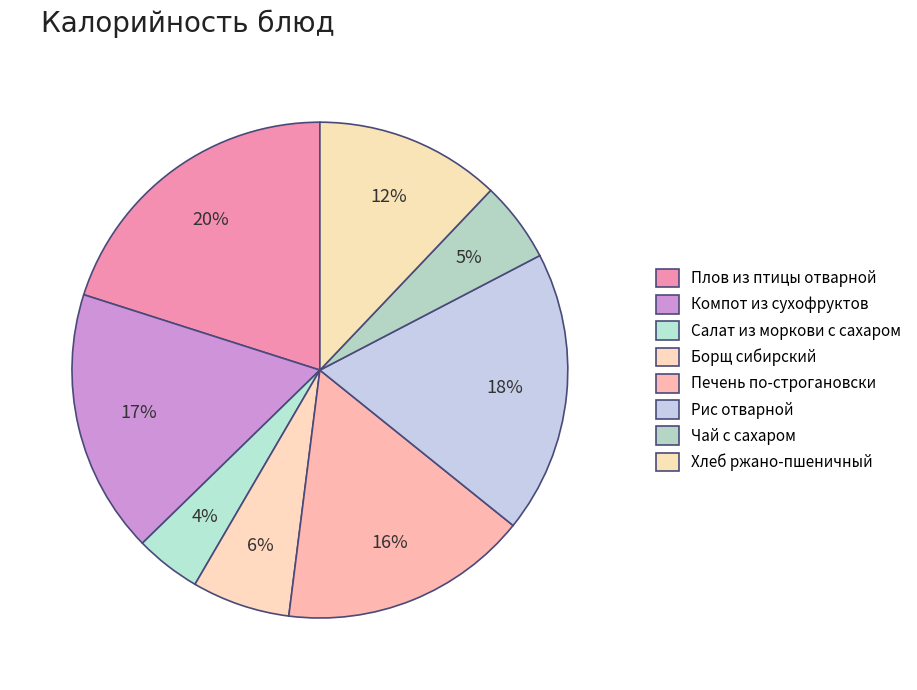

Count the number of slices in the pie.

8